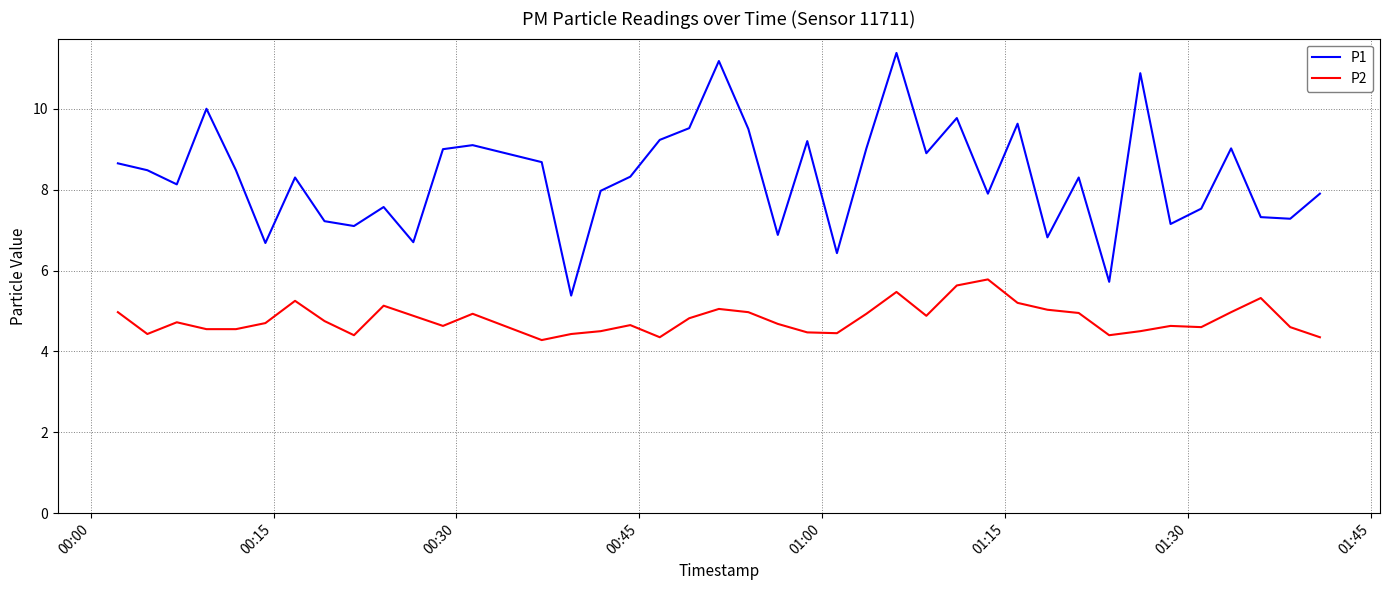

List the series in order of their peak value, highest first.

P1, P2